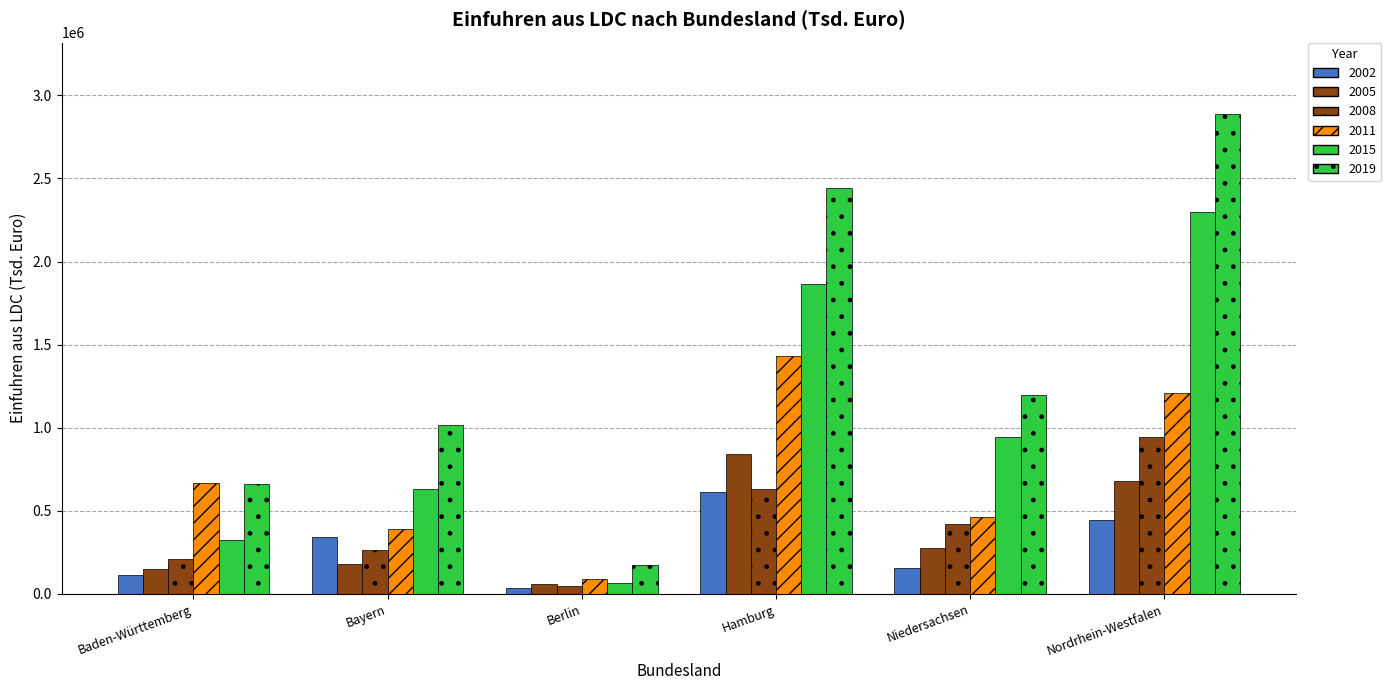

How many distinct data groups are displayed?

6